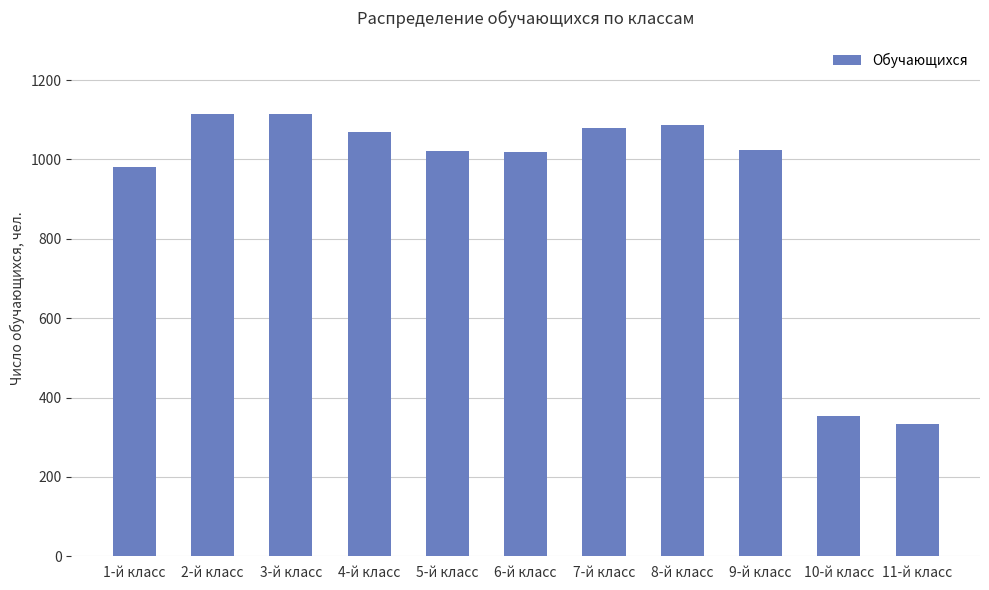

Is it true that the value at 5-й класс is 1652?

False